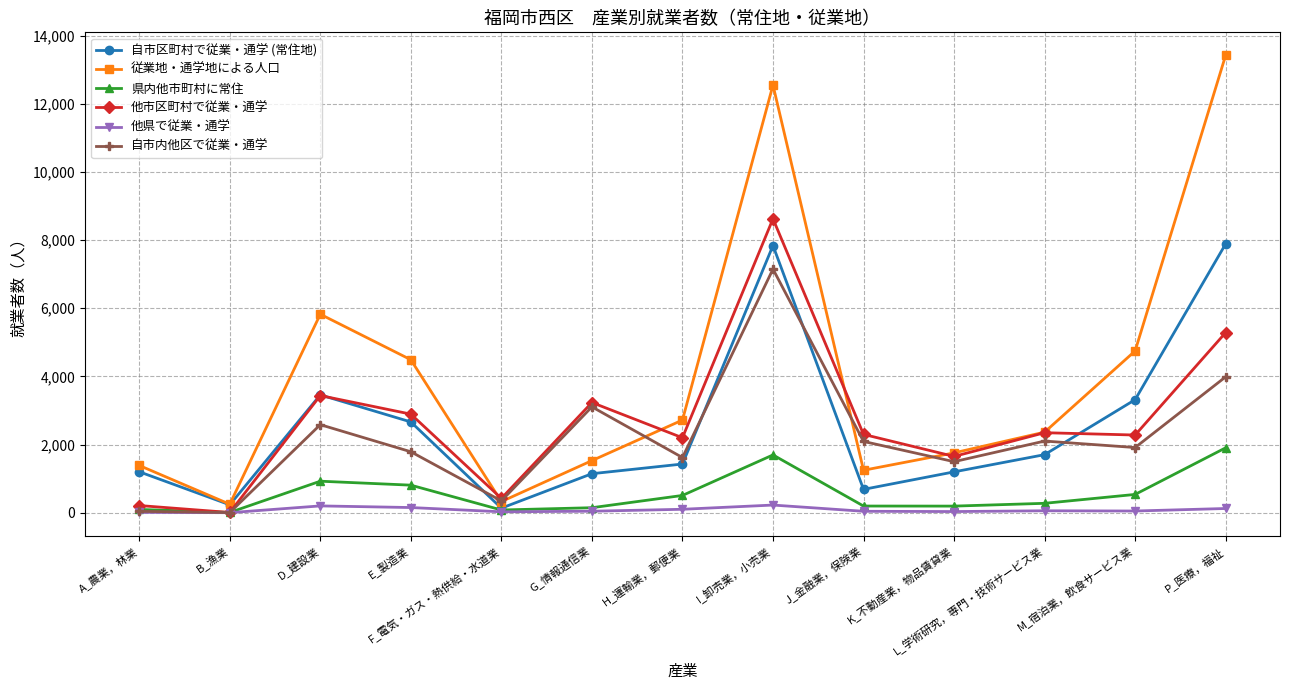

What is the label of the 8th point from the left?

I_卸売業，小売業